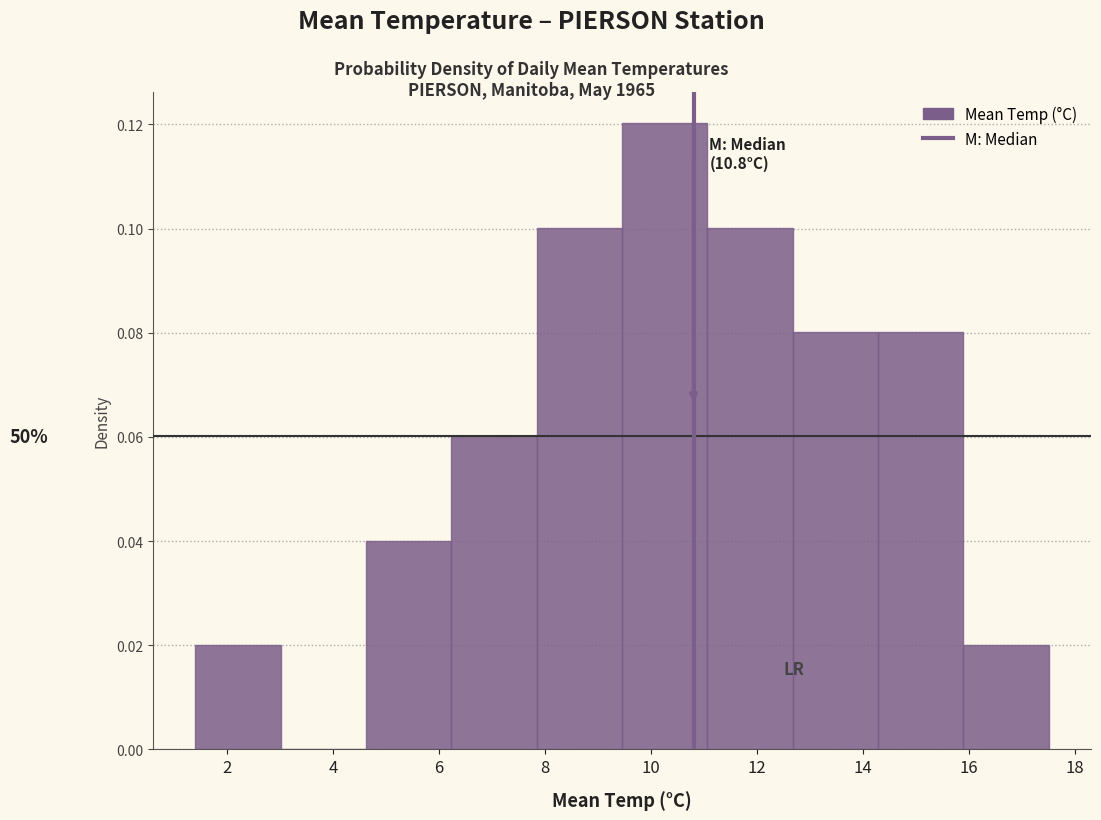

Over which range of the x-axis is the bar tallest?

9.4 to 11.0